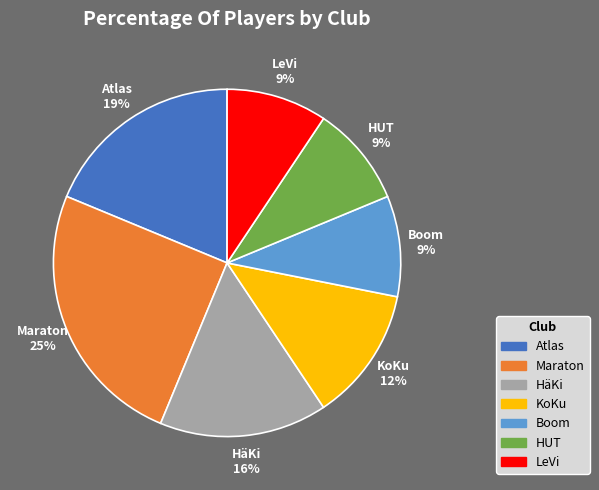

Which category has the biggest portion of the pie?

Maraton